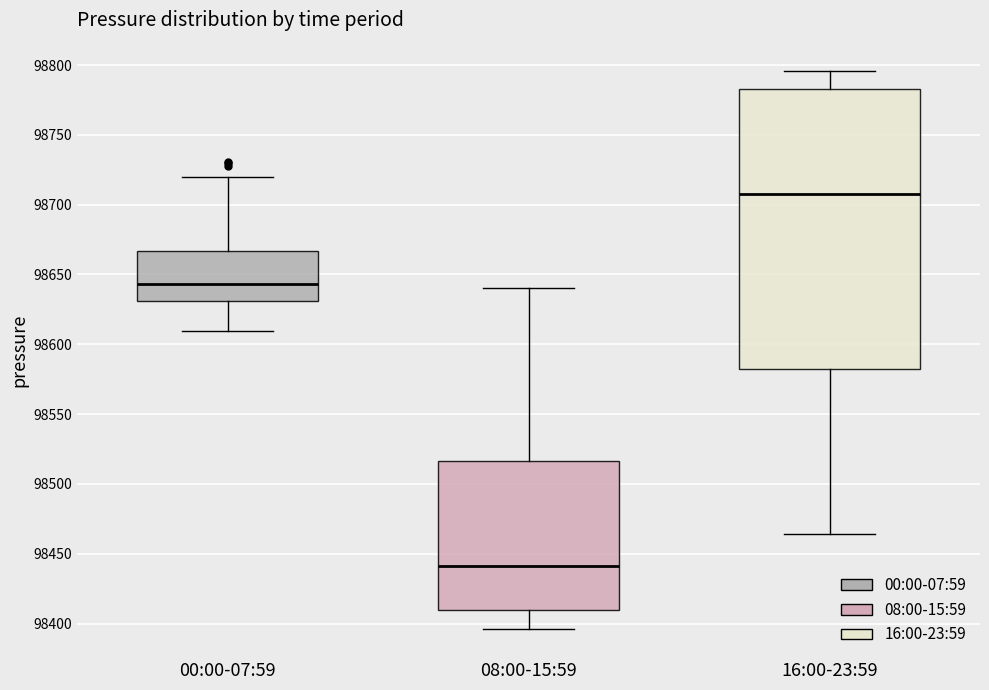

Comparing the boxes themselves (not the whiskers), which one is the tallest?

16:00-23:59